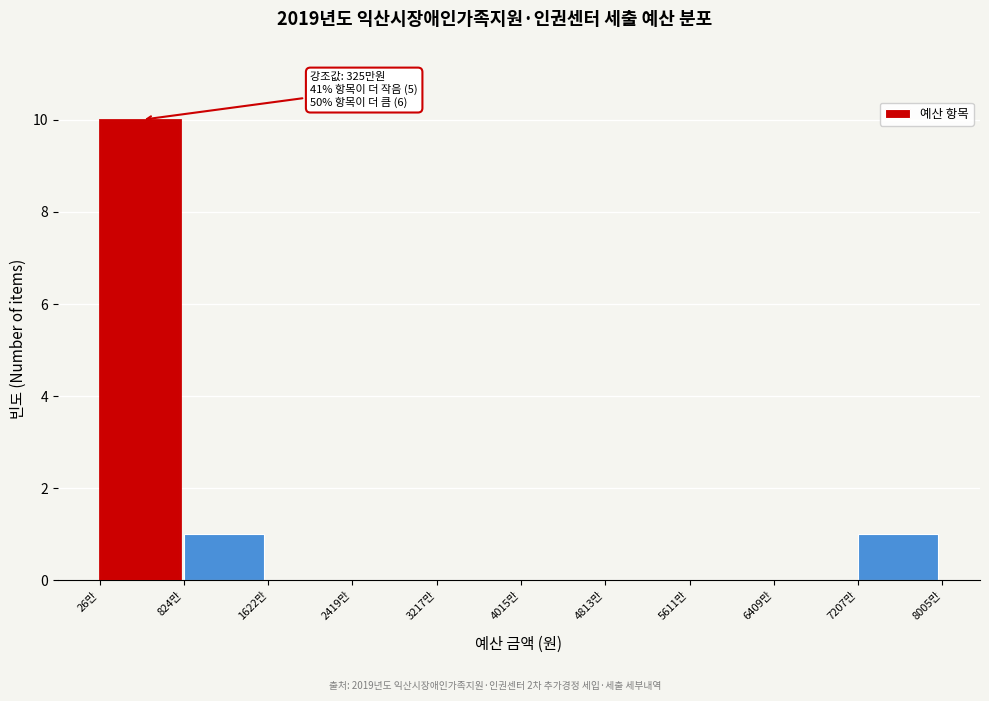

Reading left to right, extract all data points from this chart.

26만=10	824만=1	1622만=0	2419만=0	3217만=0	4015만=0	4813만=0	5611만=0	6409만=0	7207만=1